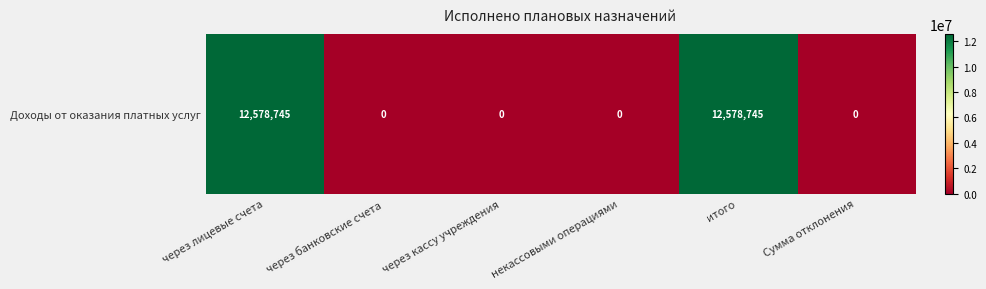

Rank the categories by value from lowest to highest.

через банковские счета, через кассу учреждения, некассовыми операциями, Сумма отклонения, через лицевые счета, итого